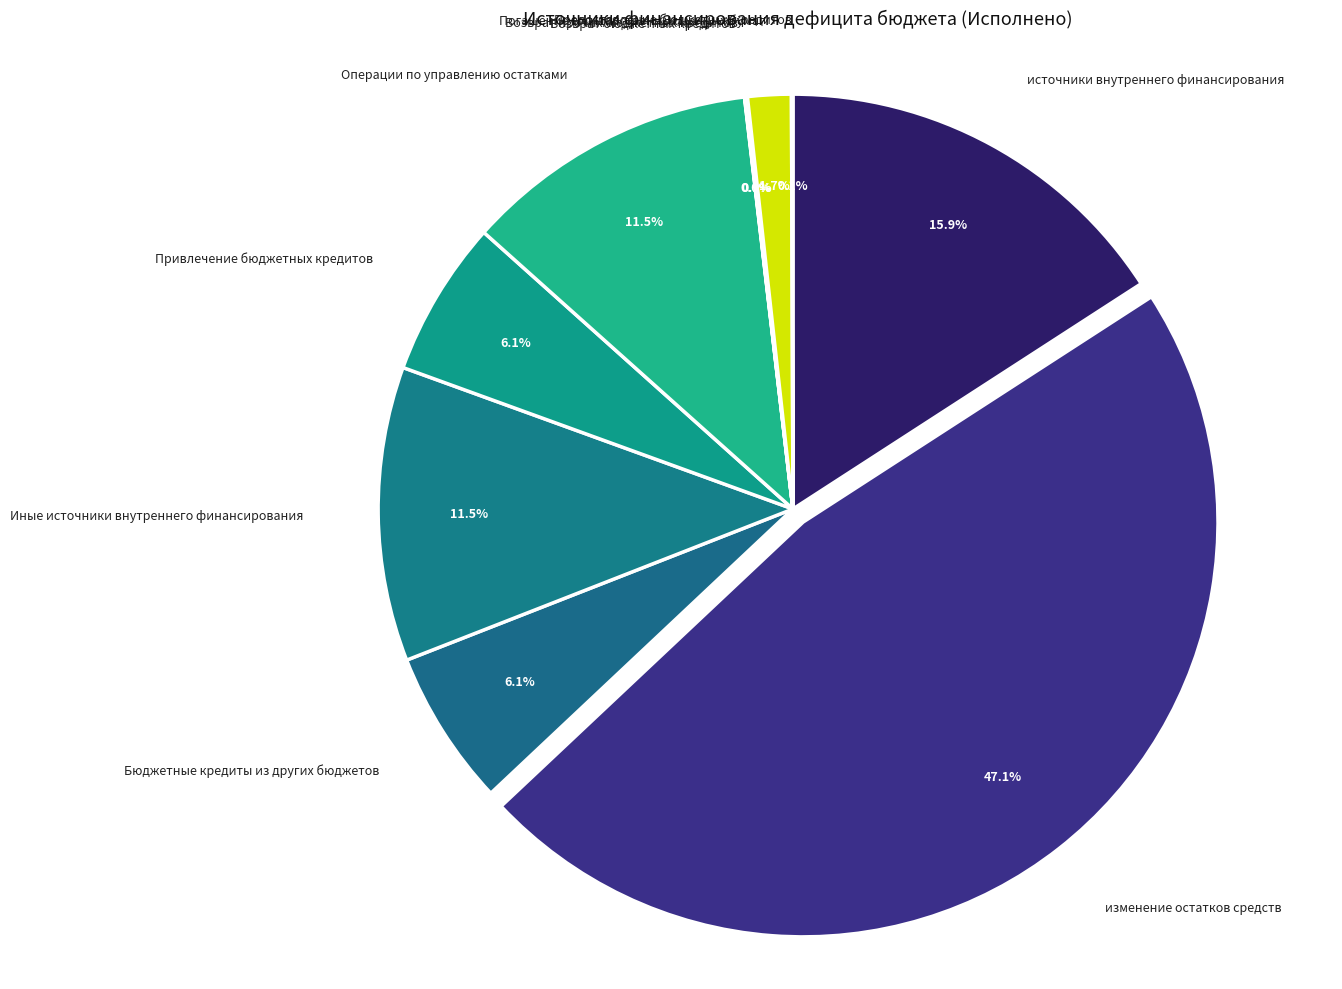

Combined, do Погашение государственных ценных бумаг and Операции по управлению остатками account for over 50%?

No